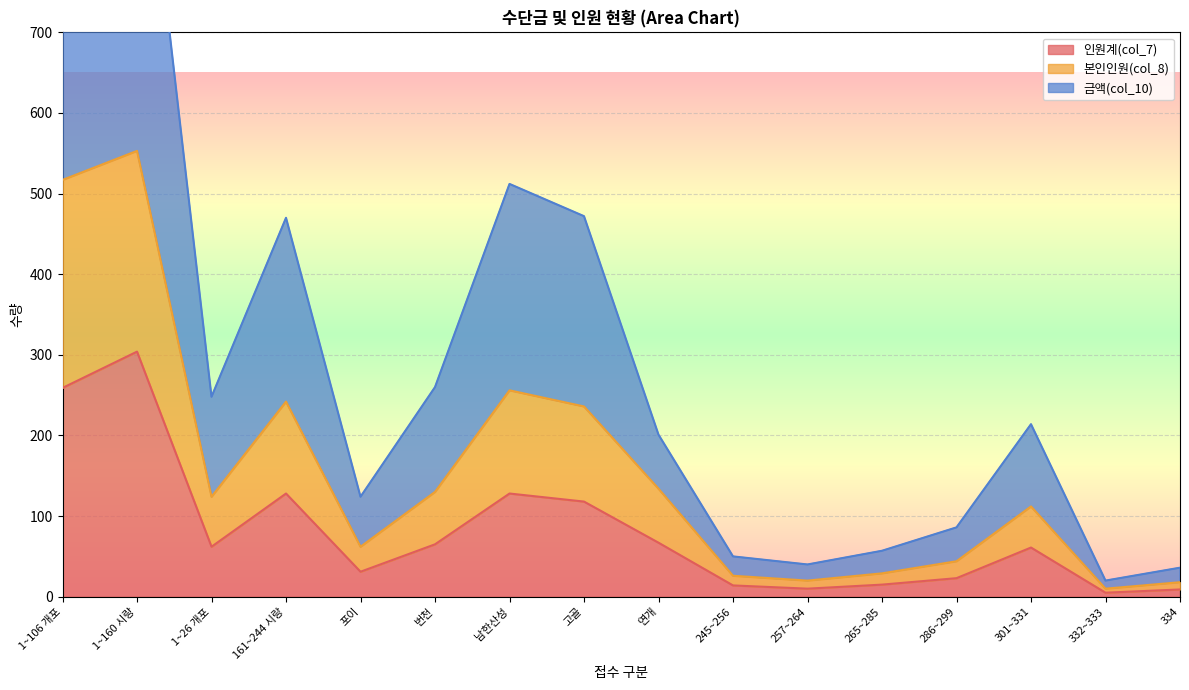

How many lines are shown in the chart?

3